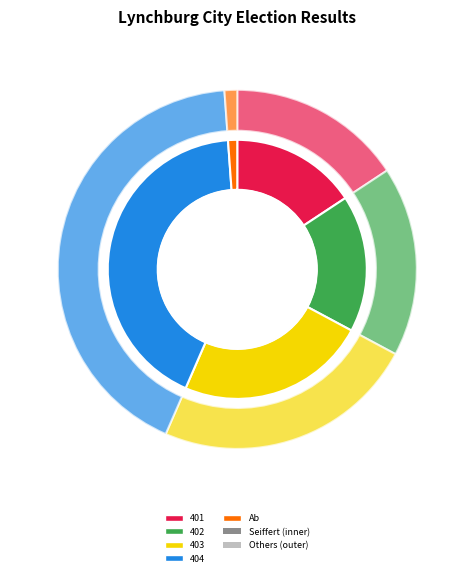

Does any single category account for the majority?

No